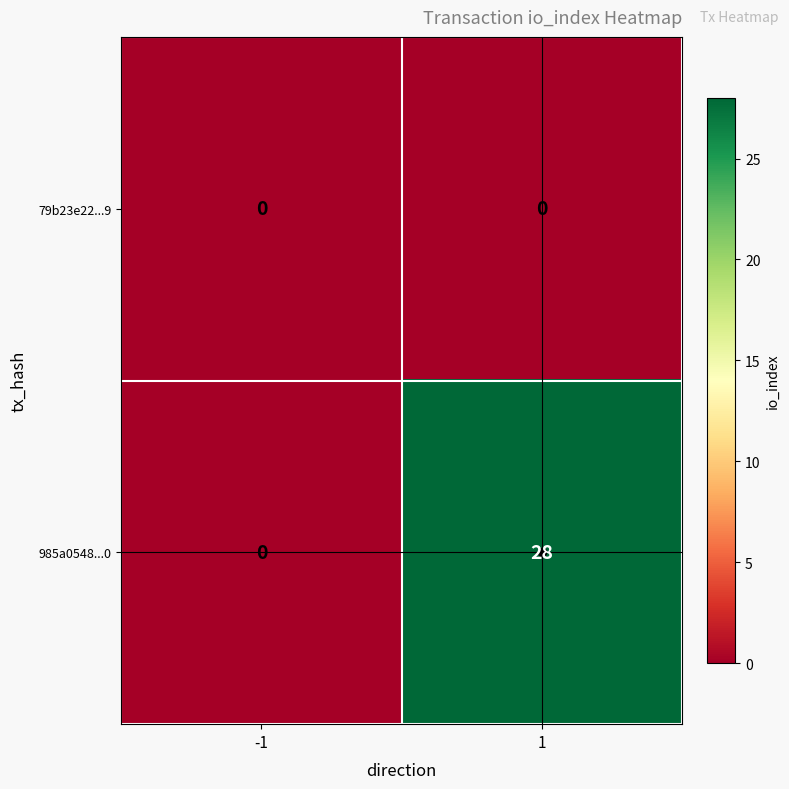

List the series in order of their peak value, highest first.

985a0548...0, 79b23e22...9